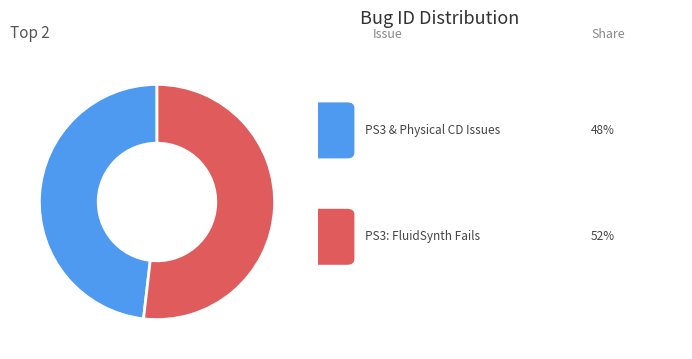

Does any single category account for the majority?

Yes